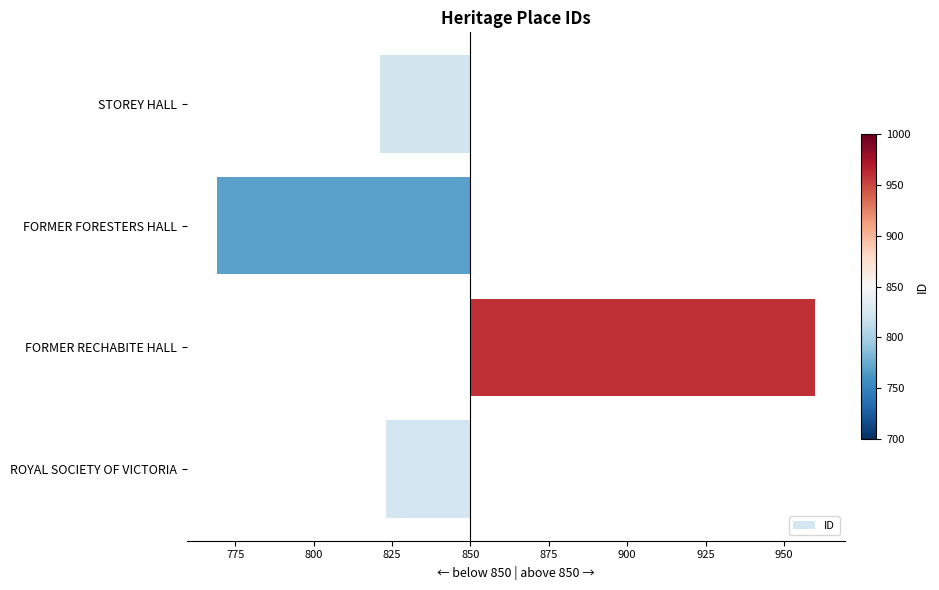

Which category has the lowest value across all series?

FORMER FORESTERS HALL